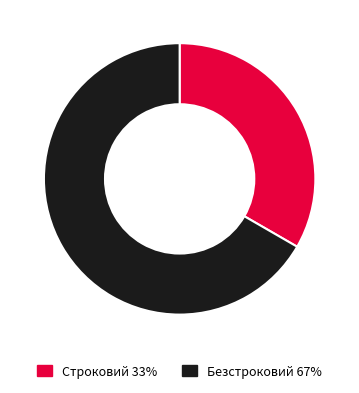

How many segments does this pie chart have?

2